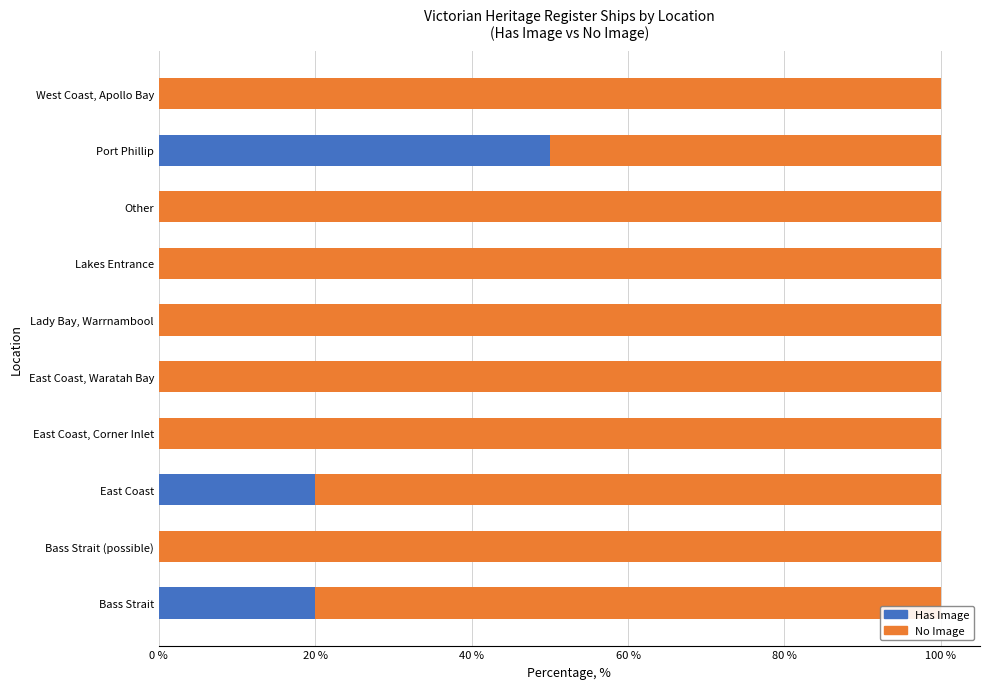

What is the total value across all series at East Coast, Waratah Bay?

100